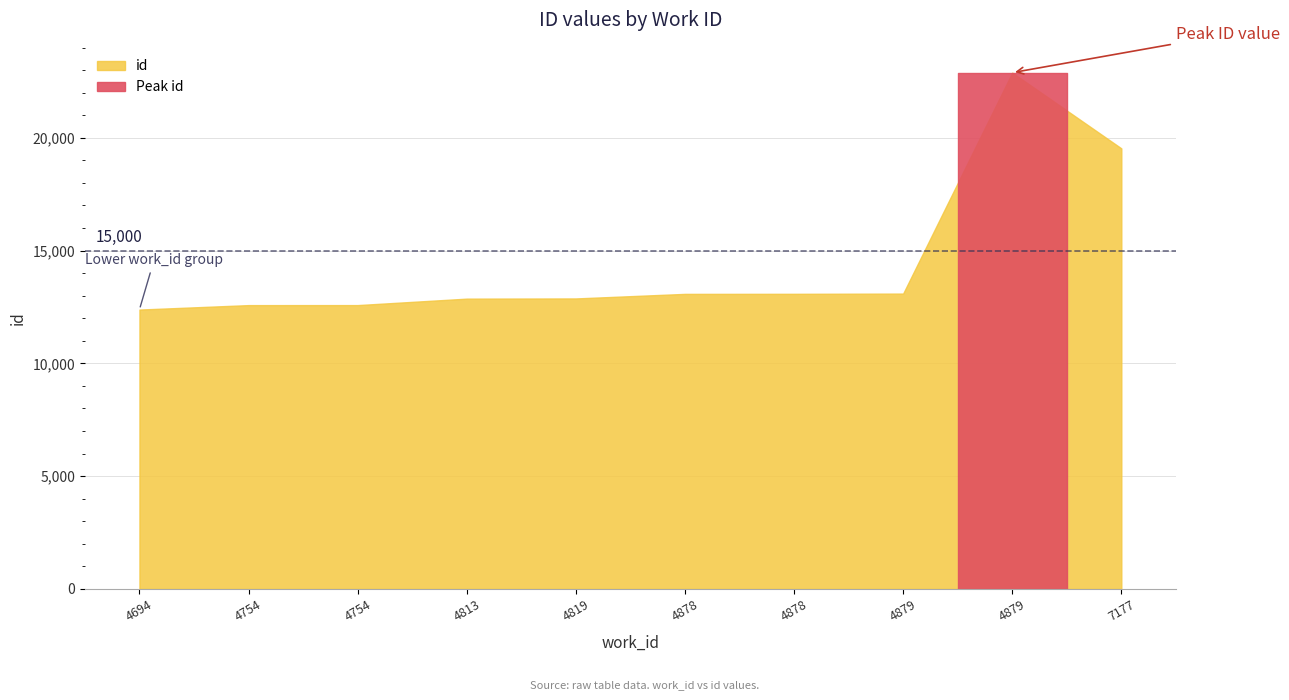

List the labels in order of value, smallest first.

4694, 4754, 4754, 4813, 4819, 4878, 4878, 4879, 7177, 4879